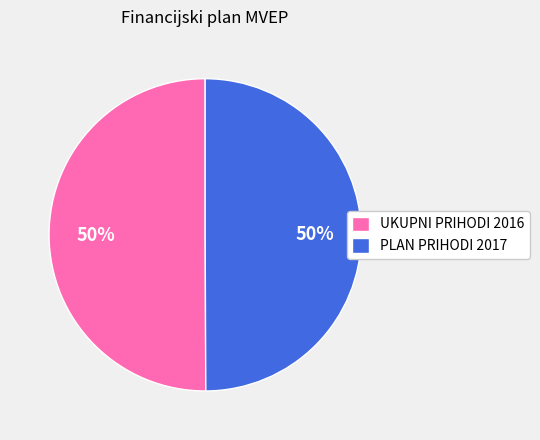

What is the ratio of the value at UKUPNI PRIHODI 2016 to the value at PLAN PRIHODI 2017?

1.0